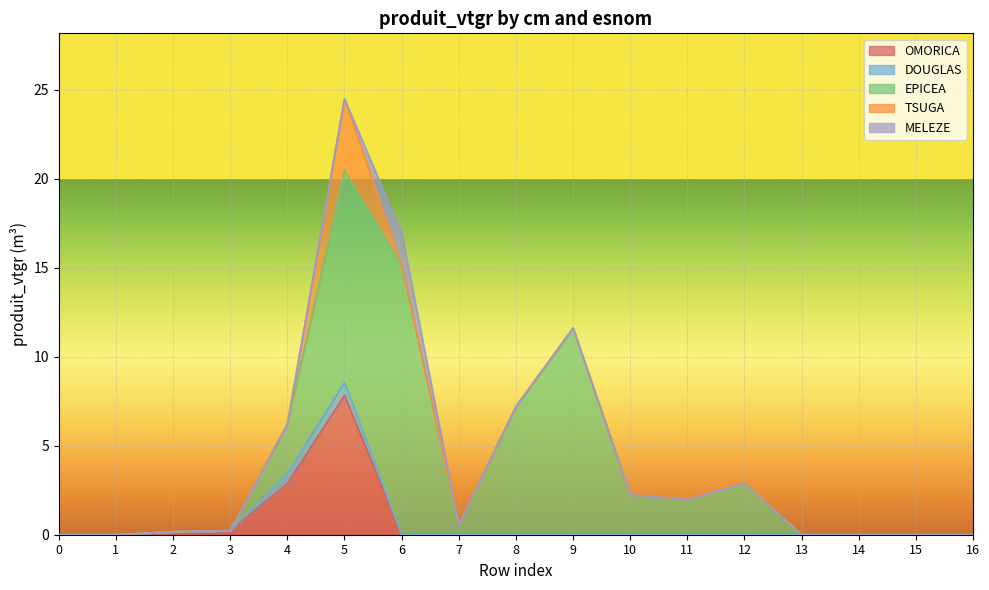

What is the difference between the maximum and minimum values in the EPICEA series?

15.2